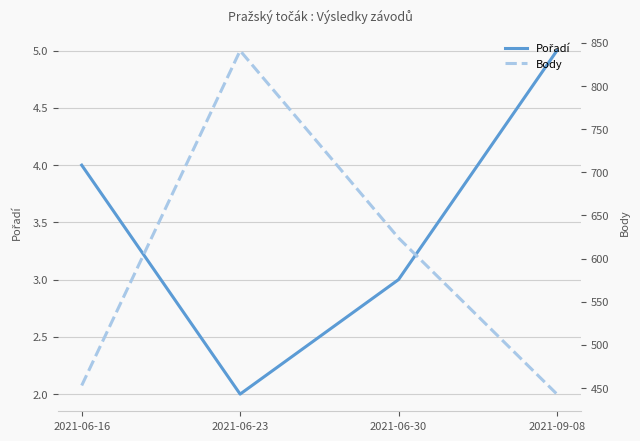

Reading left to right, list all the values displayed in this chart.

Pořadí: 4	2	3	5
Body: 453	841	624	443